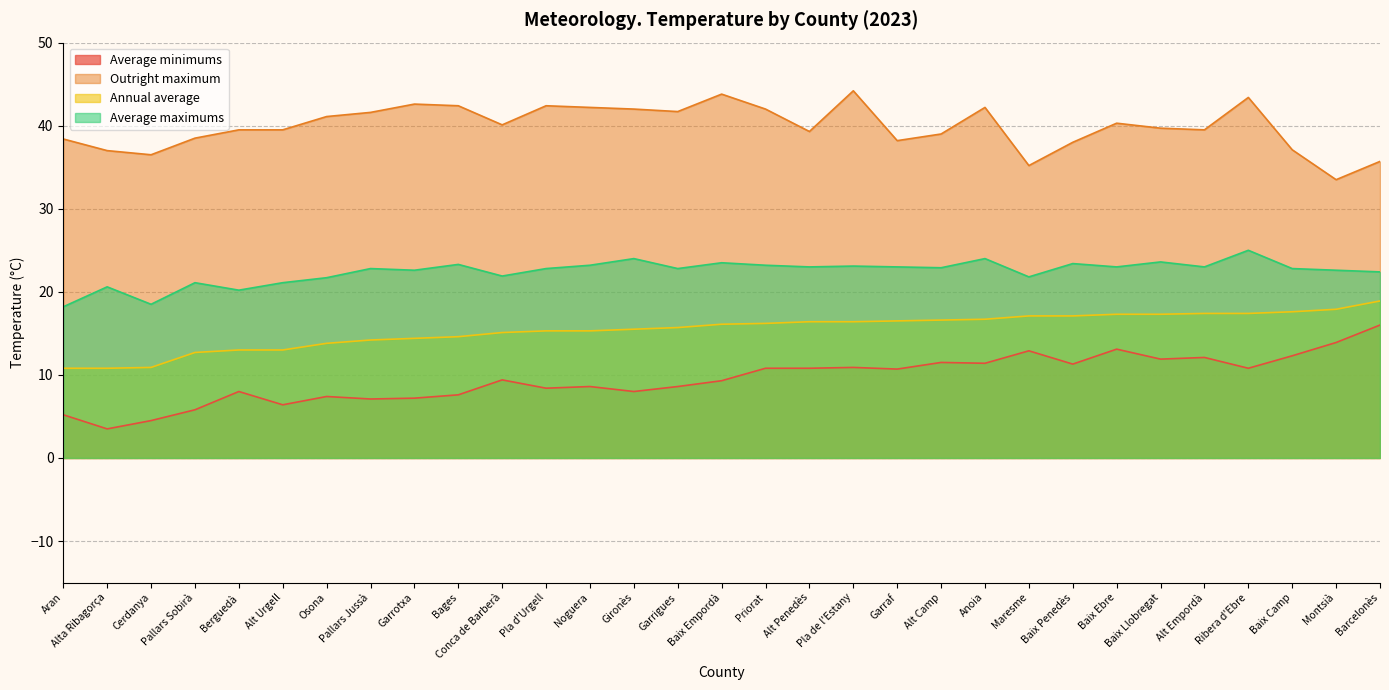

At how many categories does at least one series exceed 25?

31